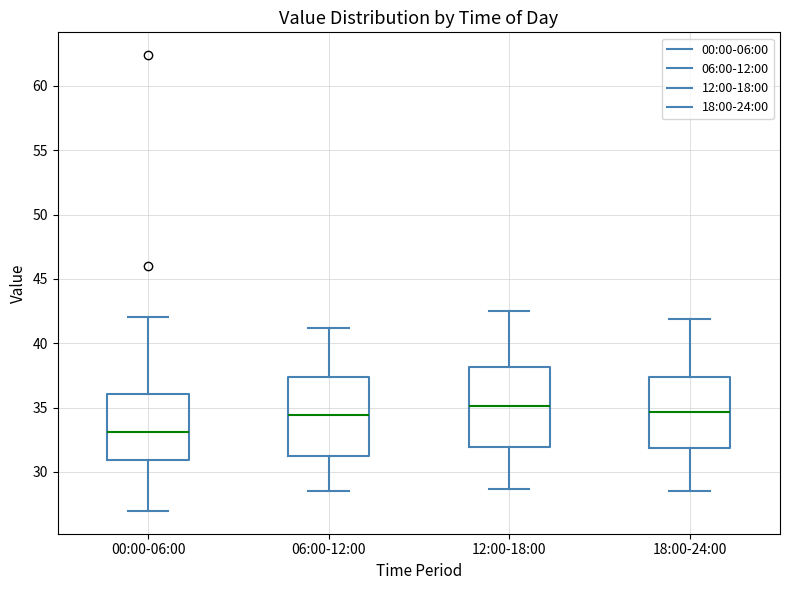

Which box's median line is the lowest?

00:00-06:00